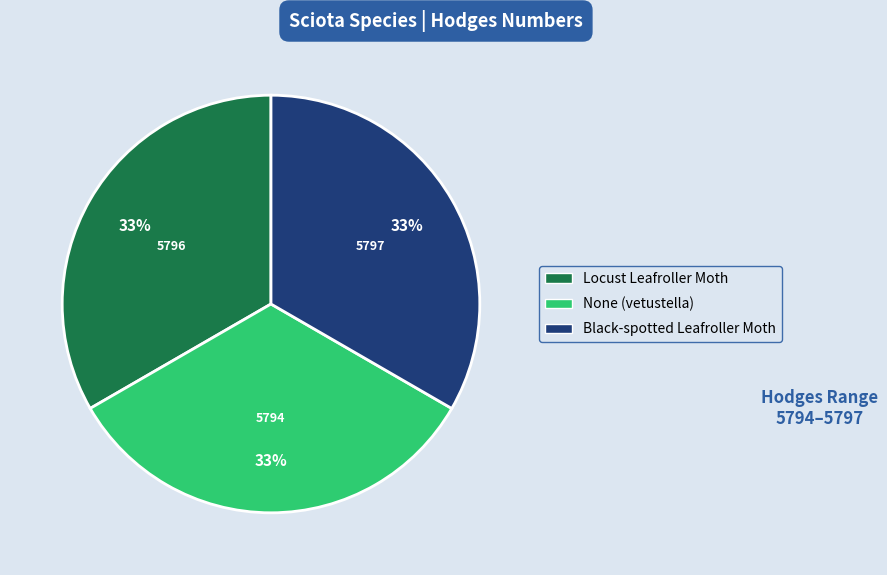

Does Locust Leafroller Moth represent more than half of the total?

No